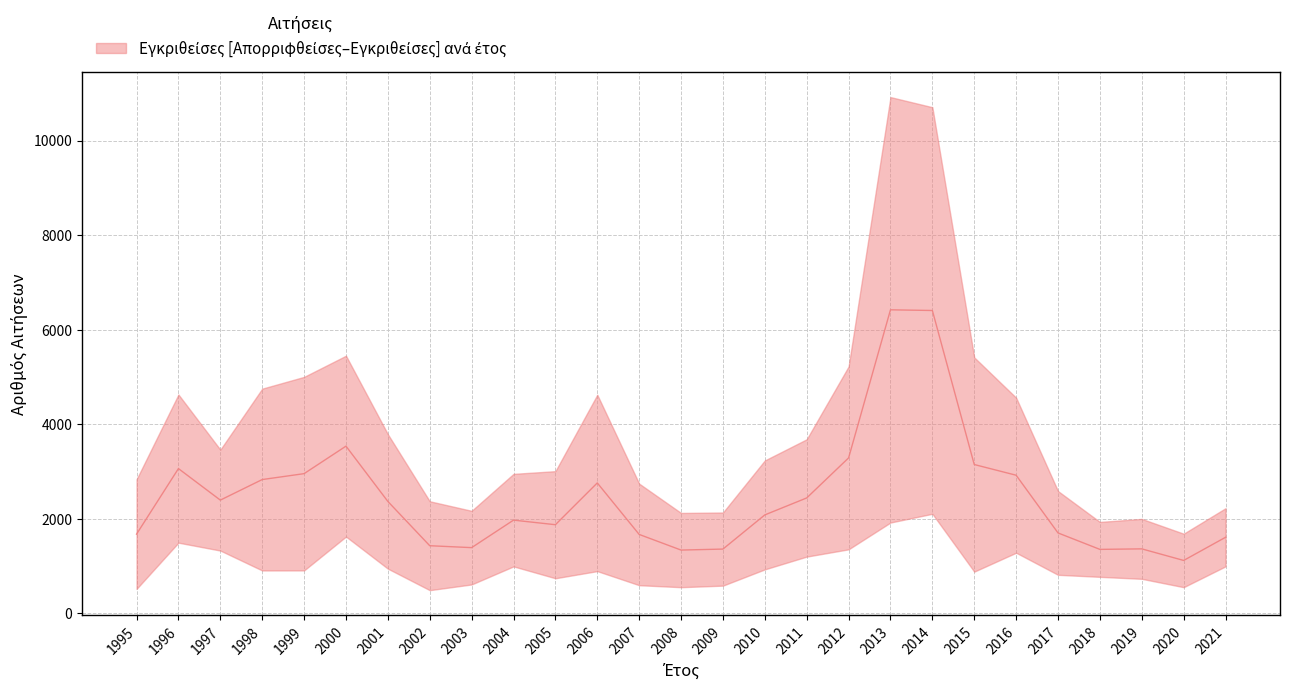

What is the maximum value shown in the chart?

6418.0